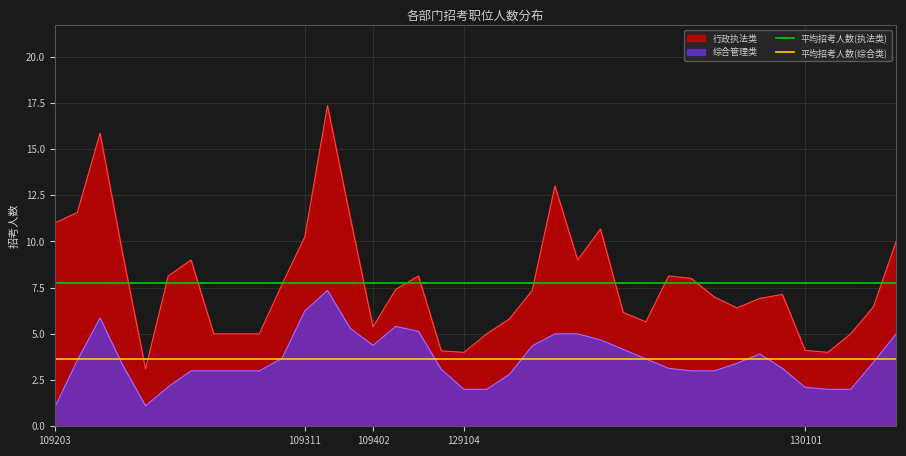

True or false: 综合管理类 and 行政执法类 cross at least once.

False